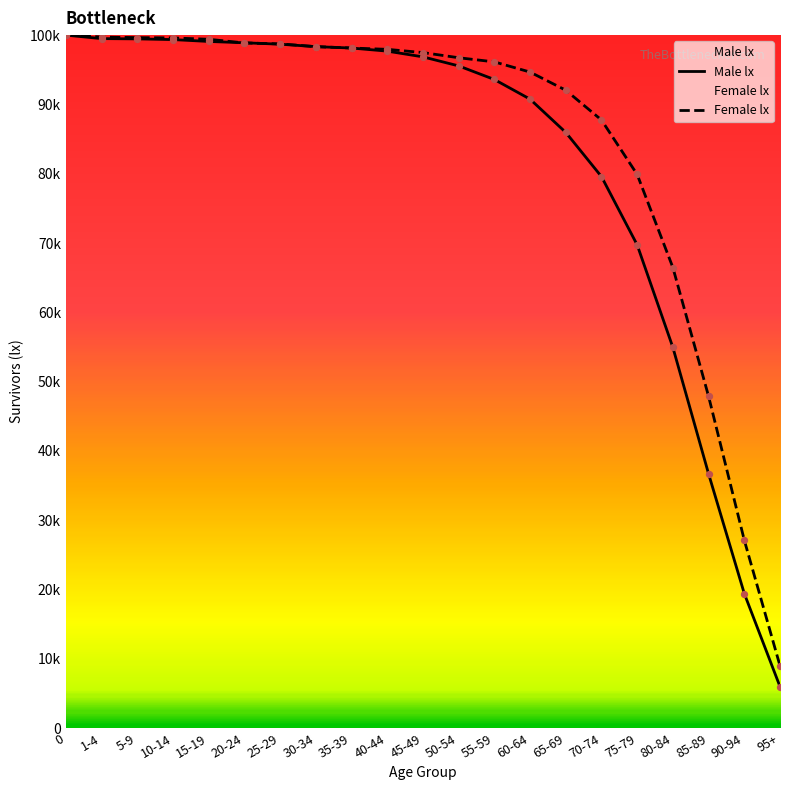

At how many categories does at least one series exceed 76679?

17